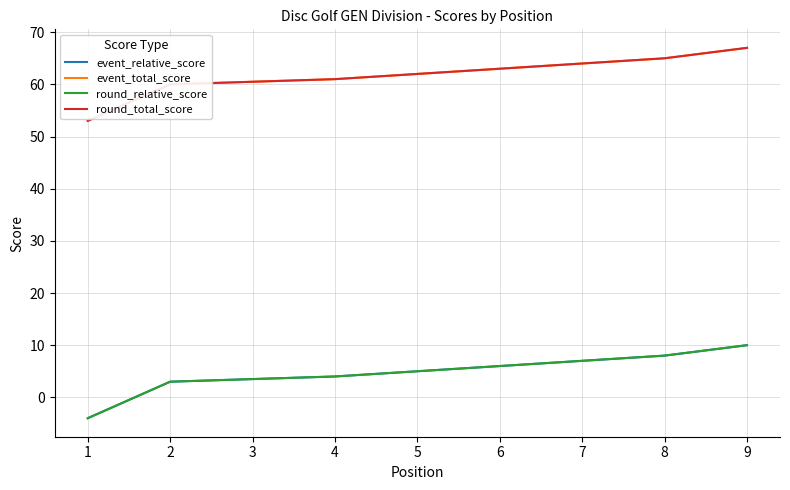

How many distinct data groups are displayed?

4